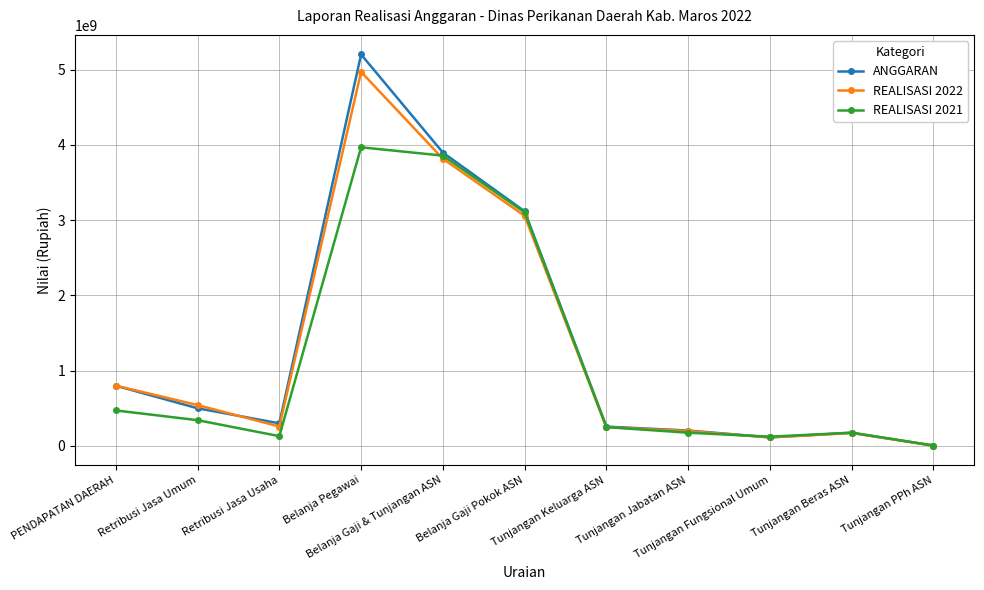

Count the number of data series in this chart.

3